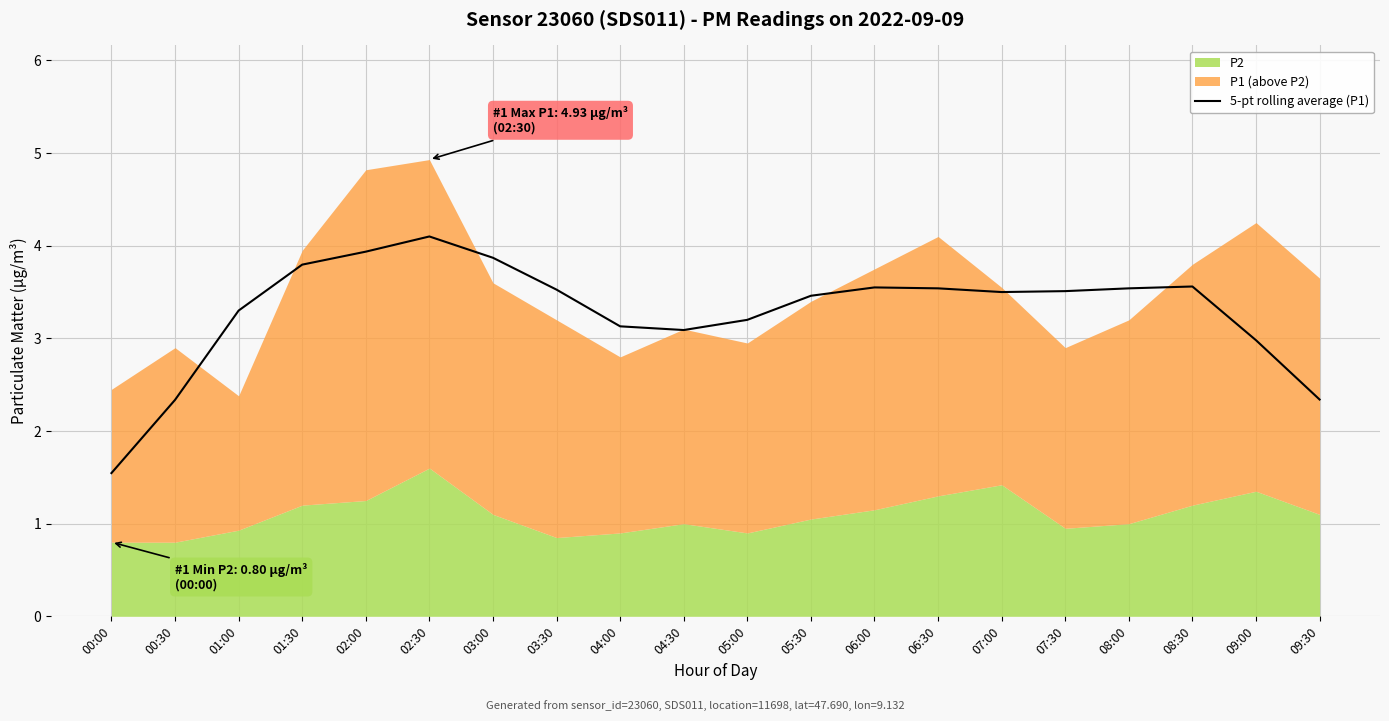

What is the change in value from 00:00 to 06:00?

+2.0